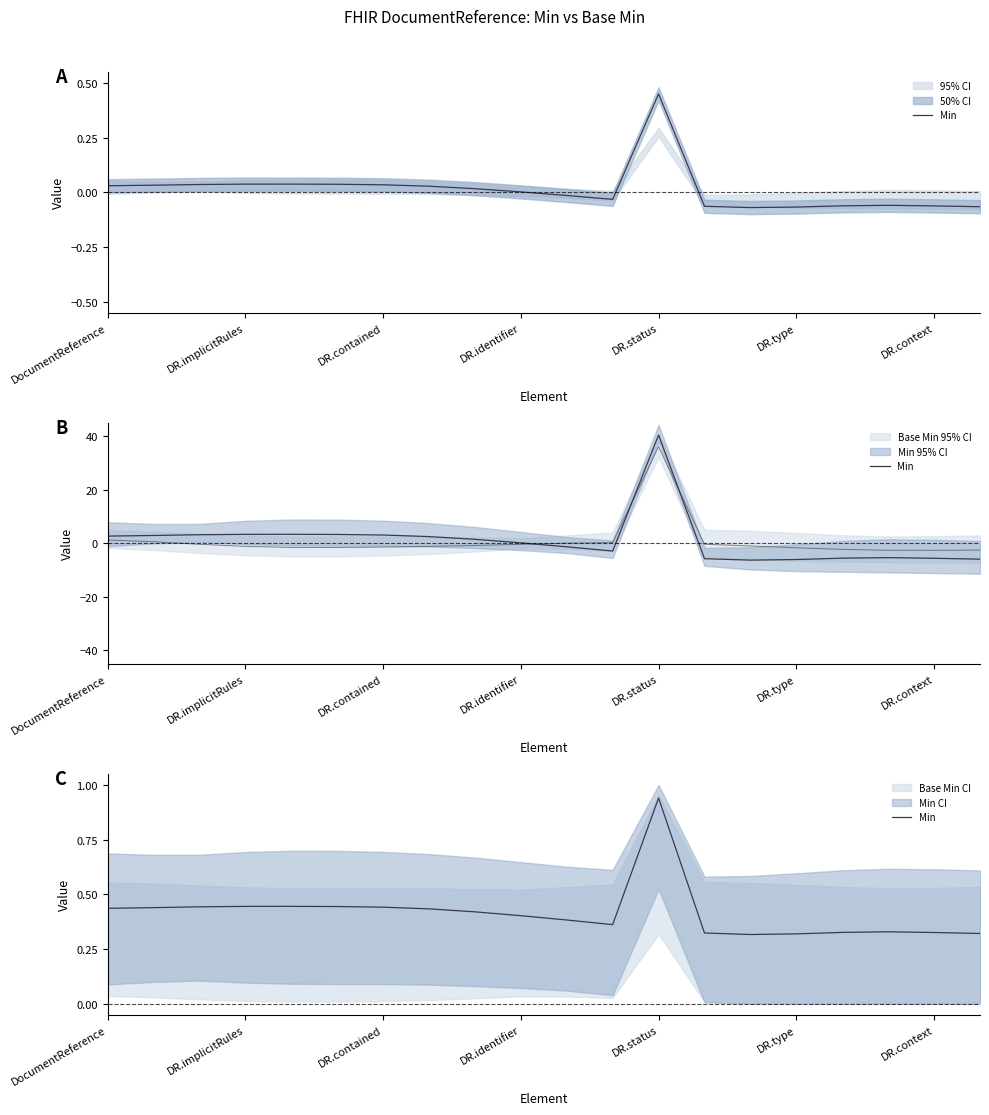

At which category does the data reach its first local peak?

DR.status